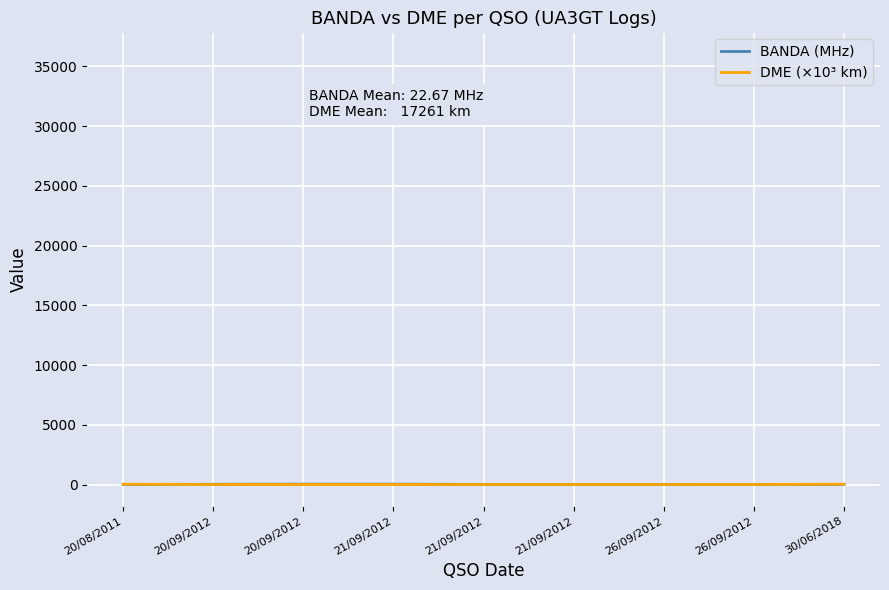

Where is BANDA (MHz) nearest to the value 25?

20/09/2012